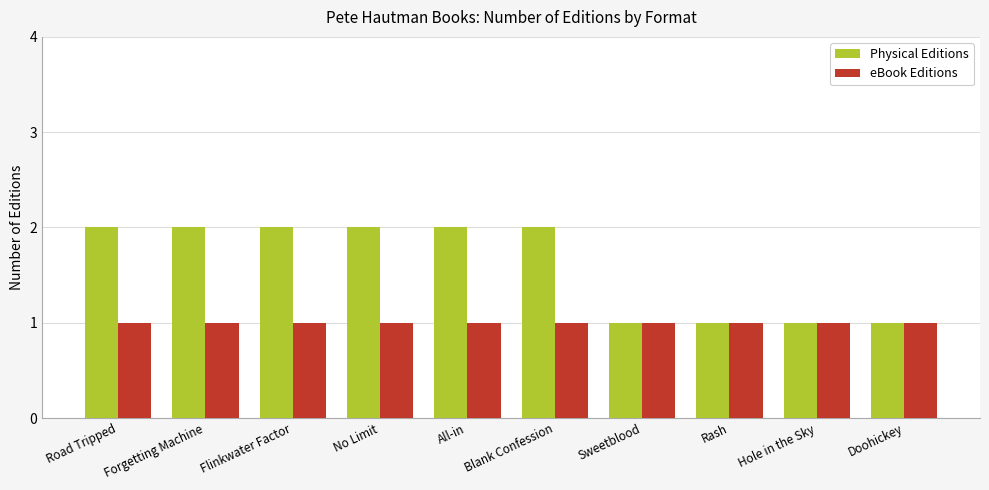

Rank the series by their maximum value, from lowest to highest.

eBook Editions, Physical Editions